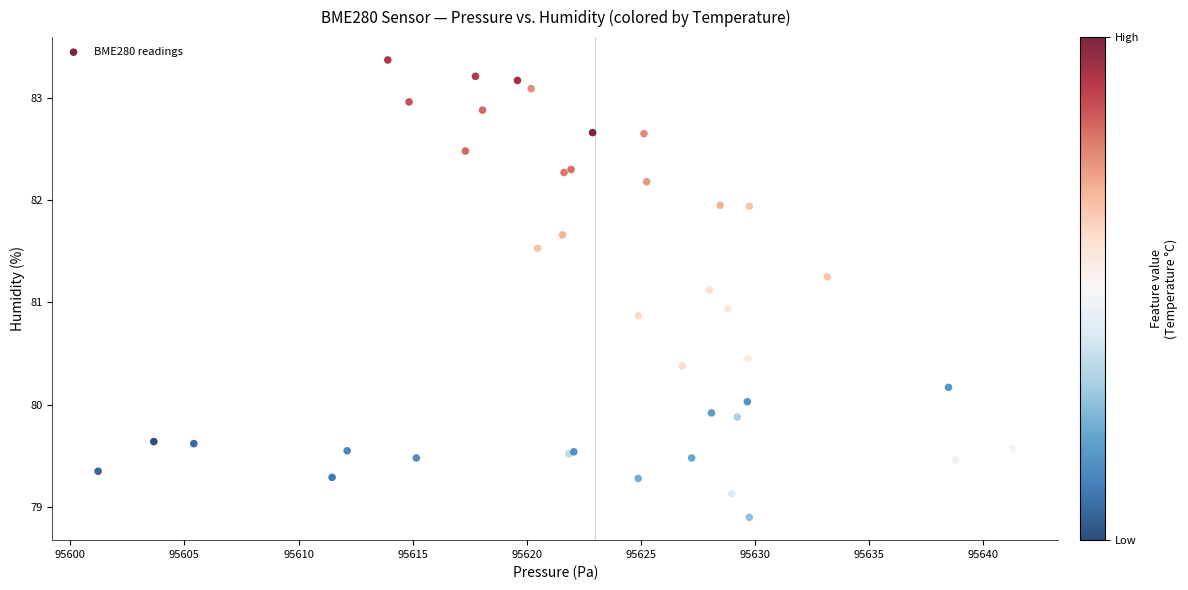

What Y value in the scatter plot is closest to 81?

80.9